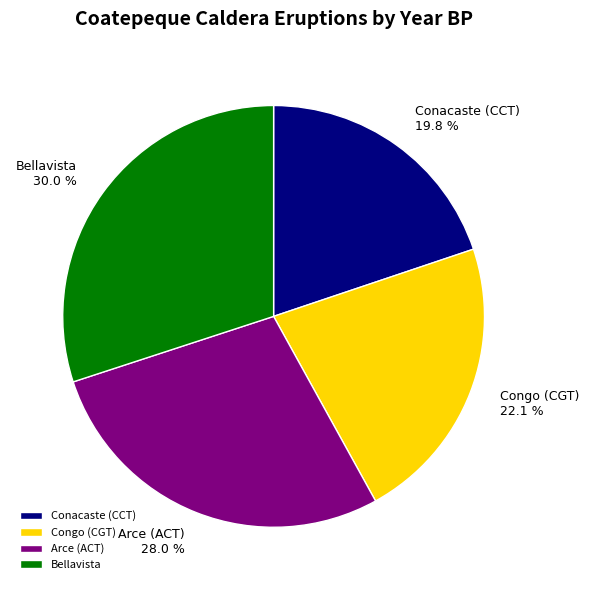

What is the largest slice in the pie chart?

Bellavista